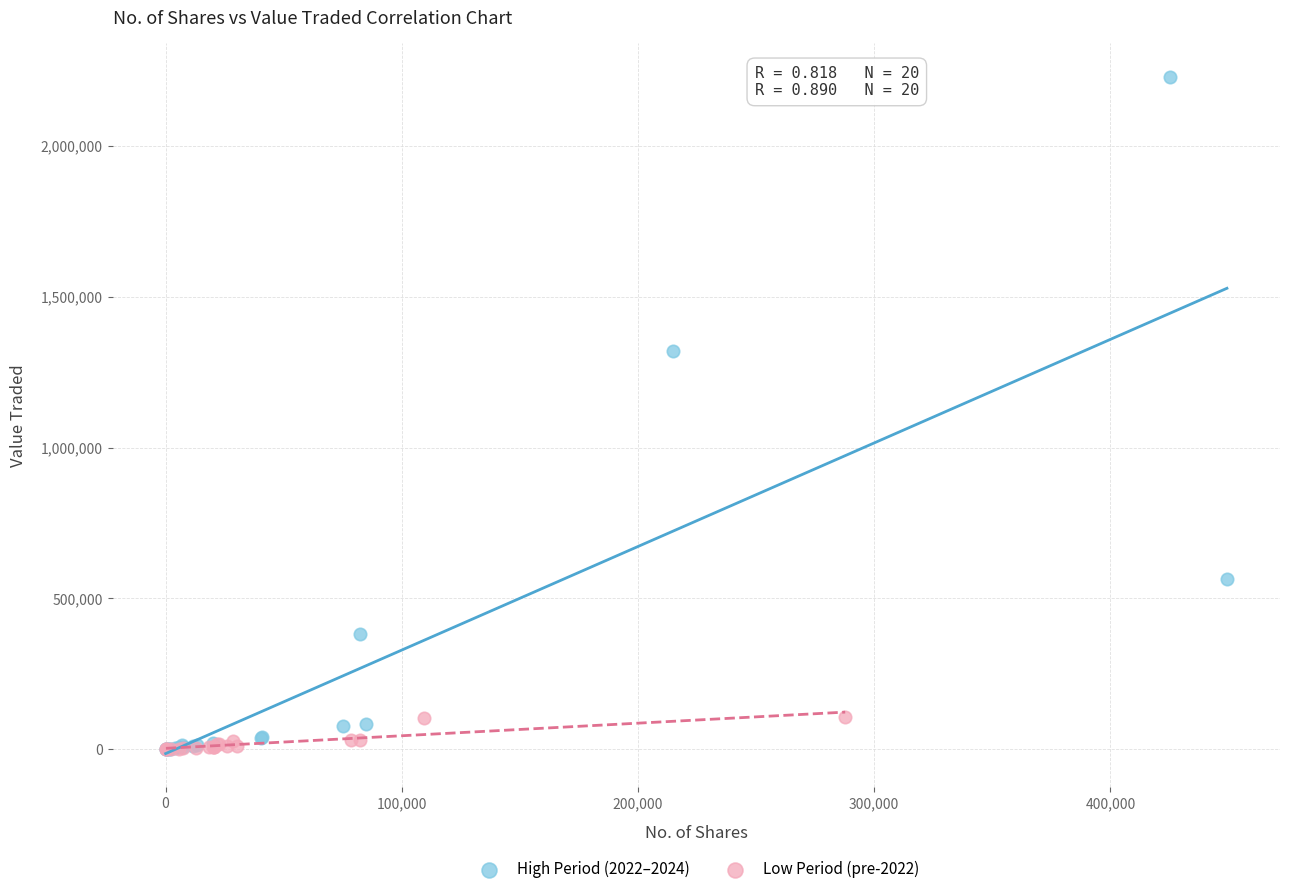

Which series has the widest spread of Y values?

High Period (2022–2024)